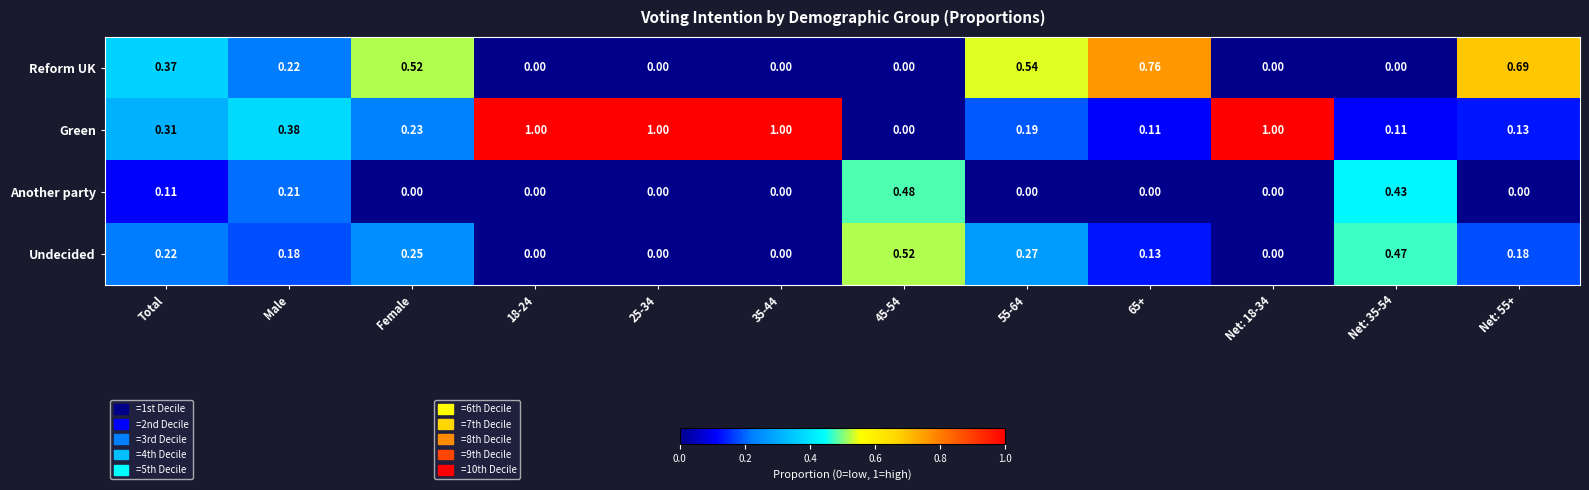

List the series in order of their peak value, highest first.

Green, Reform UK, Undecided, Another party